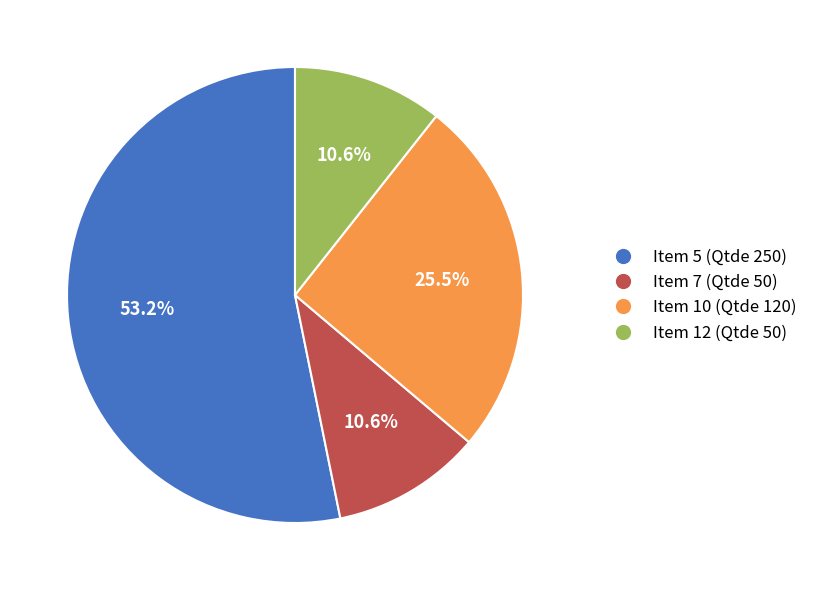

Do Item 7 (Qtde 50) and Item 5 (Qtde 250) together represent more than half of the pie?

Yes